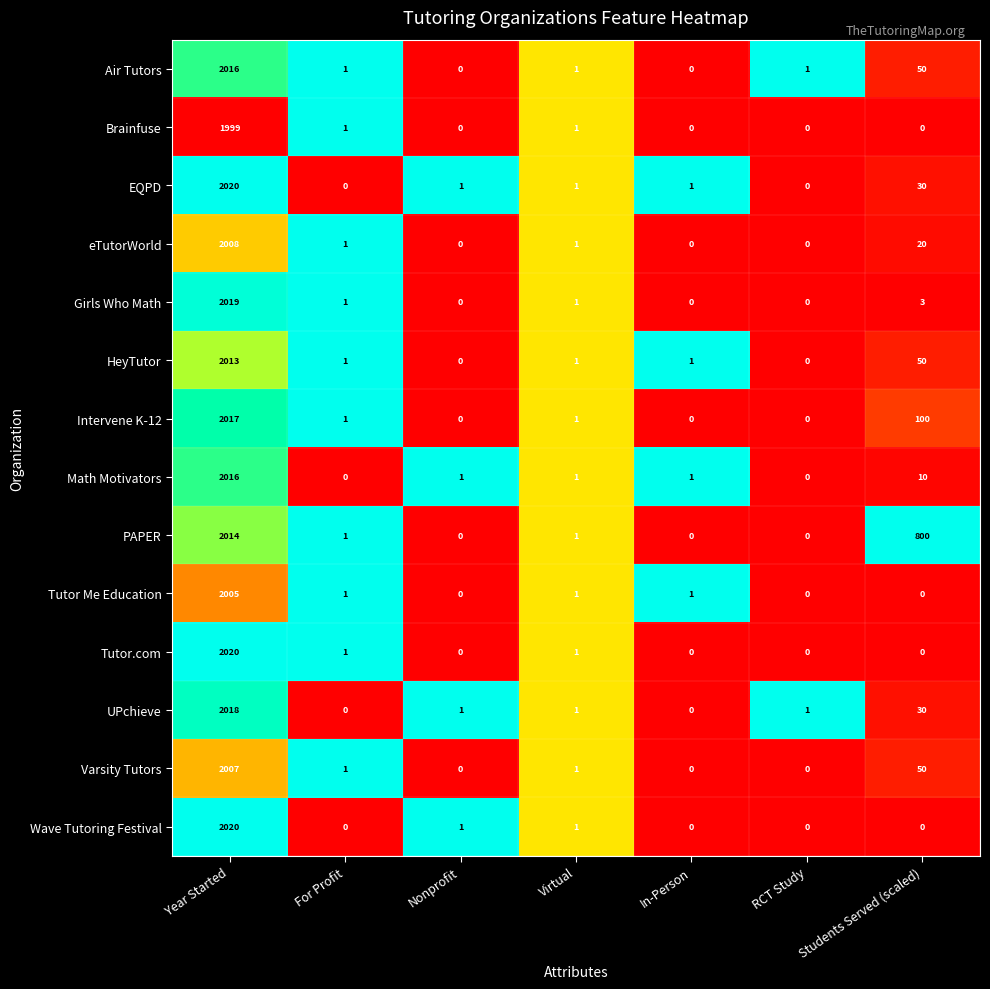

Which label corresponds to the largest value in the chart?

Year Started